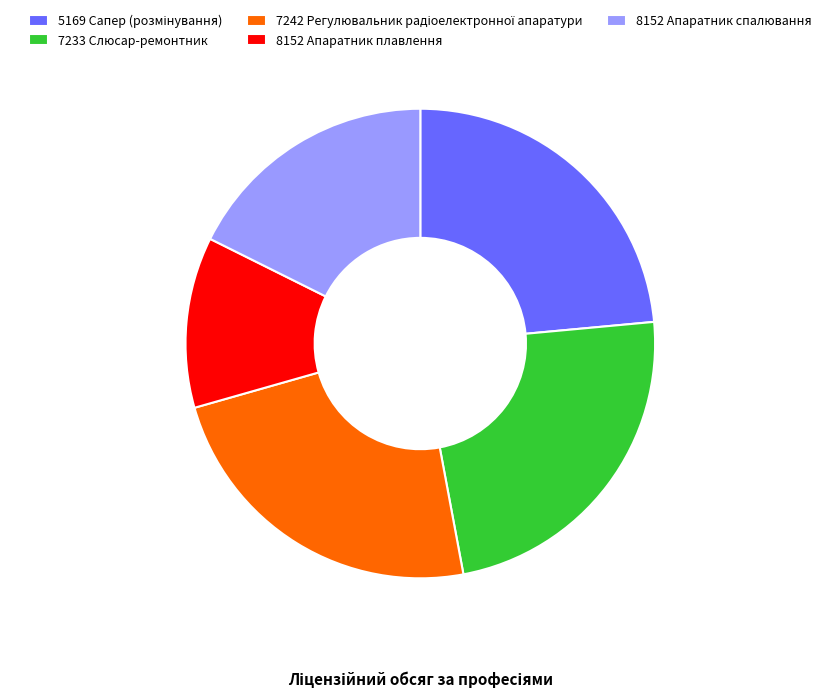

Does 7233 Слюсар-ремонтник represent more than half of the total?

No